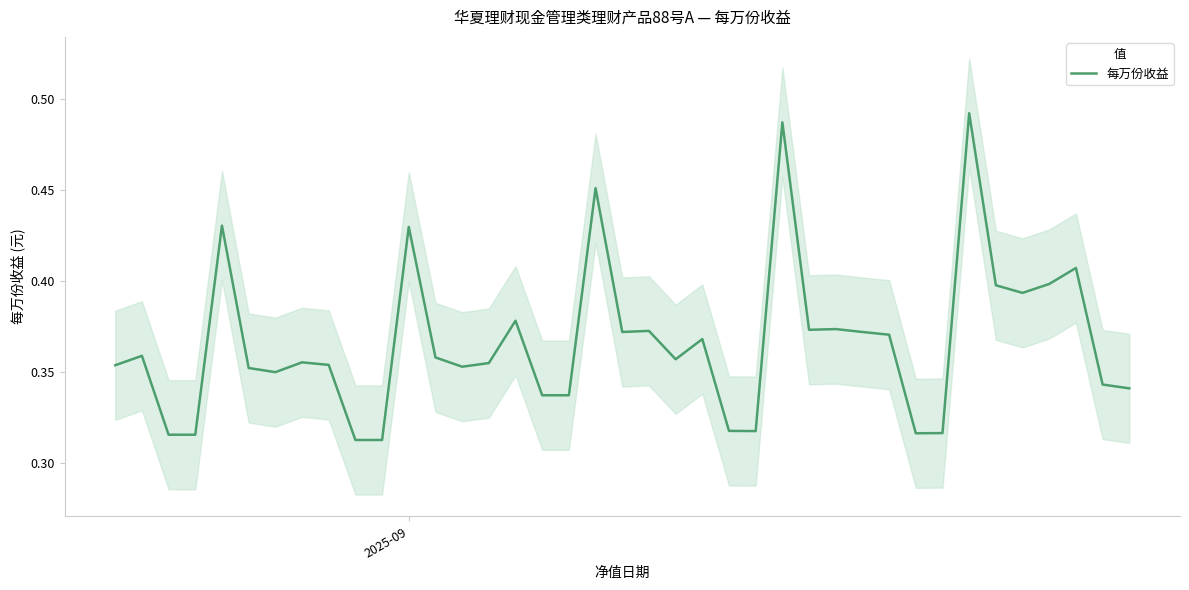

What is the greatest value displayed?

0.5